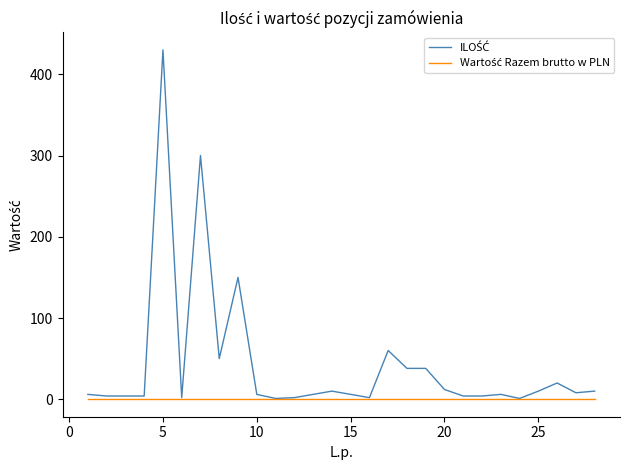

Does the chart have visible grid lines?

No